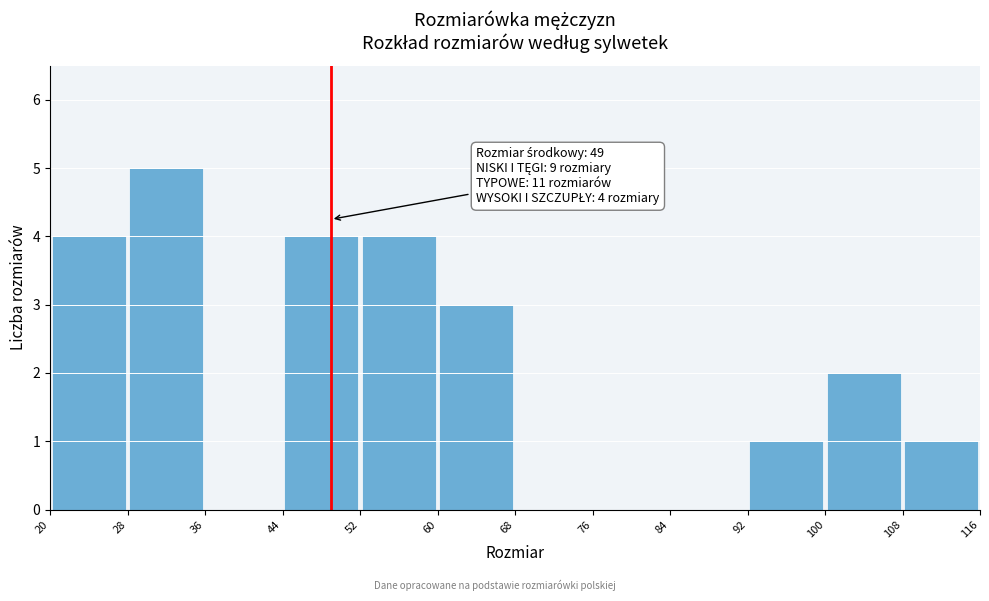

Over which range of the x-axis is the bar tallest?

28 to 36